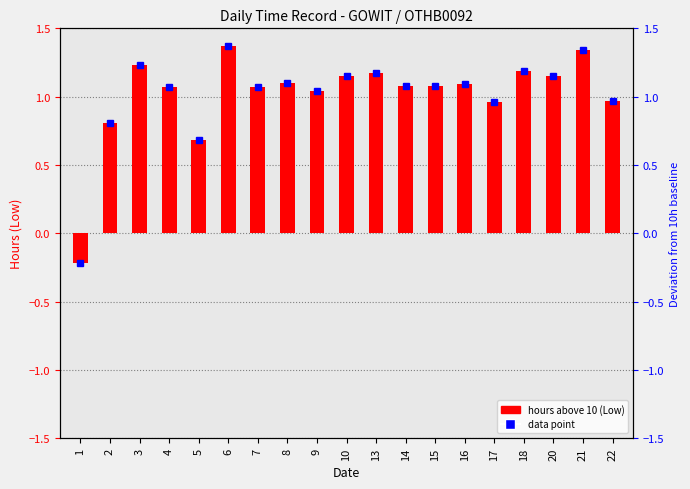

Where does the data first go above 1?

3